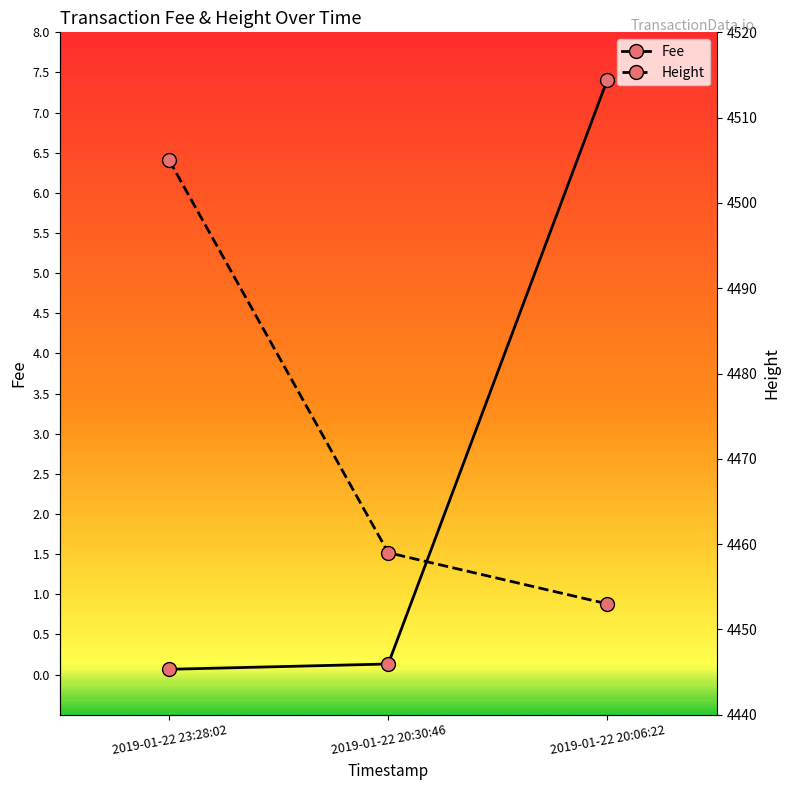

Between 2019-01-22 23:28:02 and 2019-01-22 20:06:22, which series saw the biggest shift?

Height